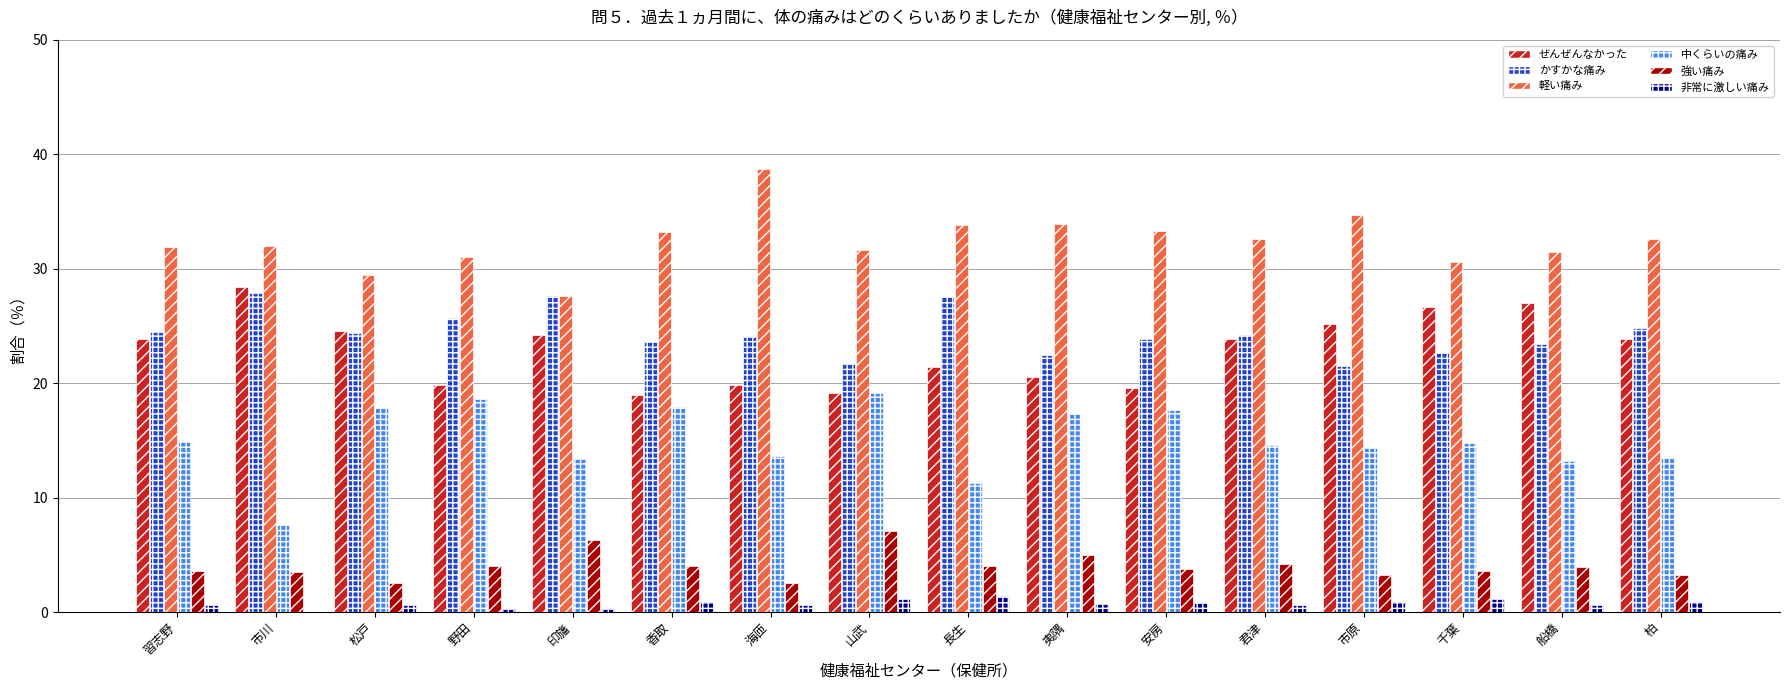

What is the sum of all 中くらいの痛み values?

239.6